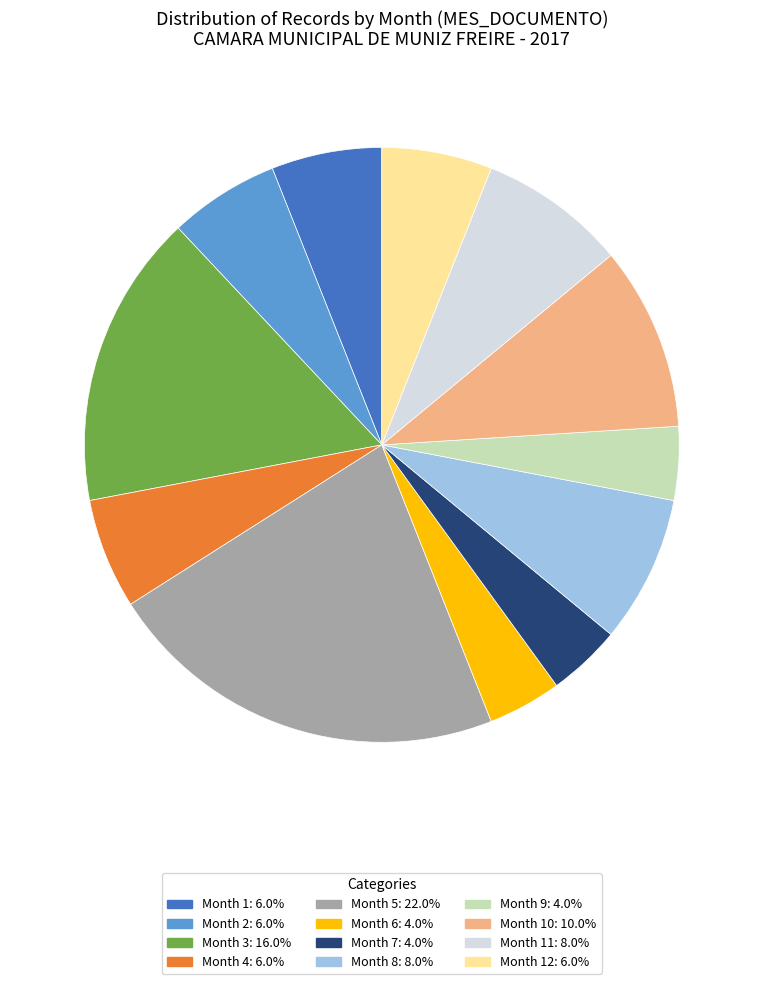

Is there a majority slice in this chart?

No